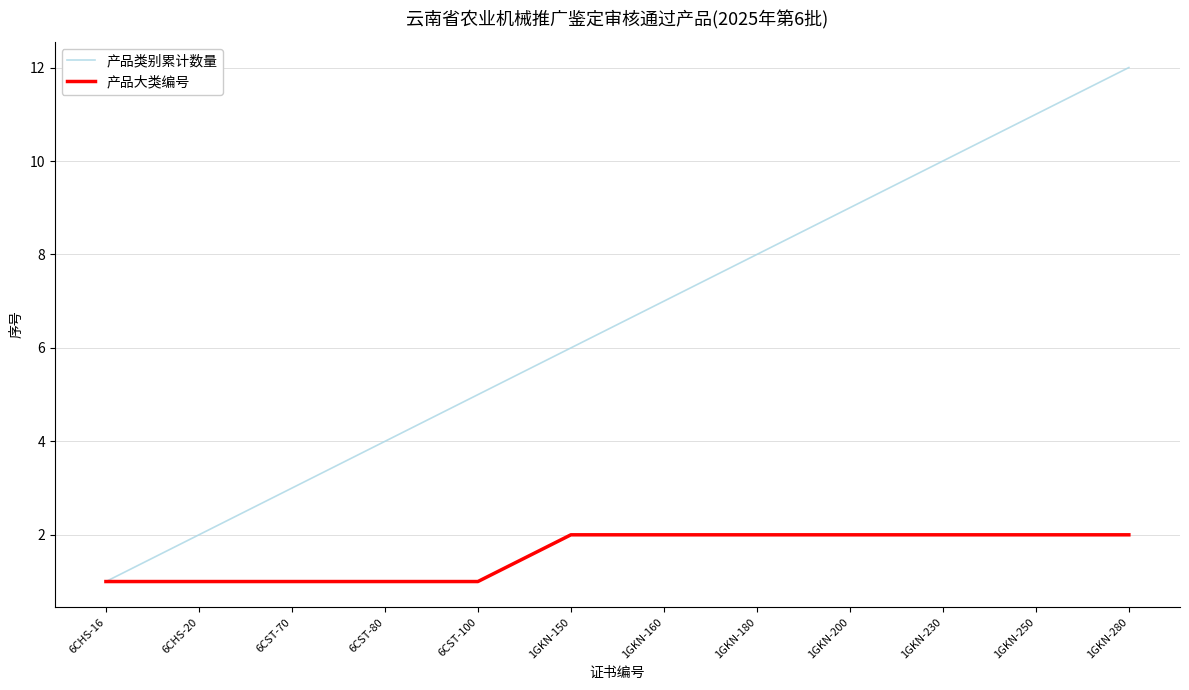

Which category has the lowest value in the 产品类别累计数量 series?

6CHS-16